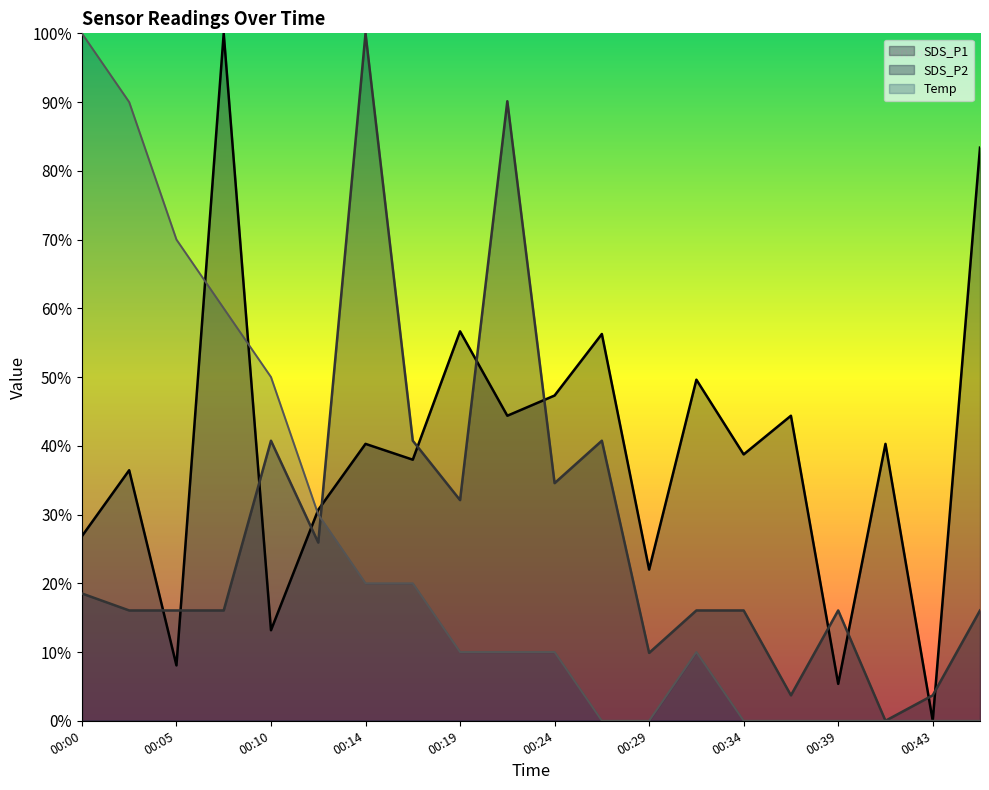

What is the sum of all Temp values?

480.0